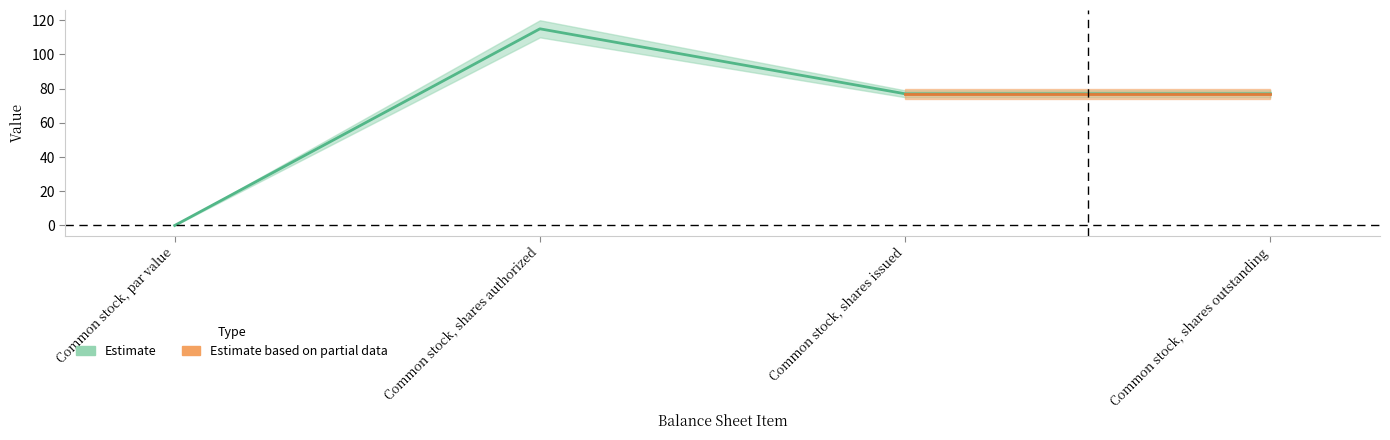

What is the change in value from Common stock, shares authorized to Common stock, shares outstanding?

-38